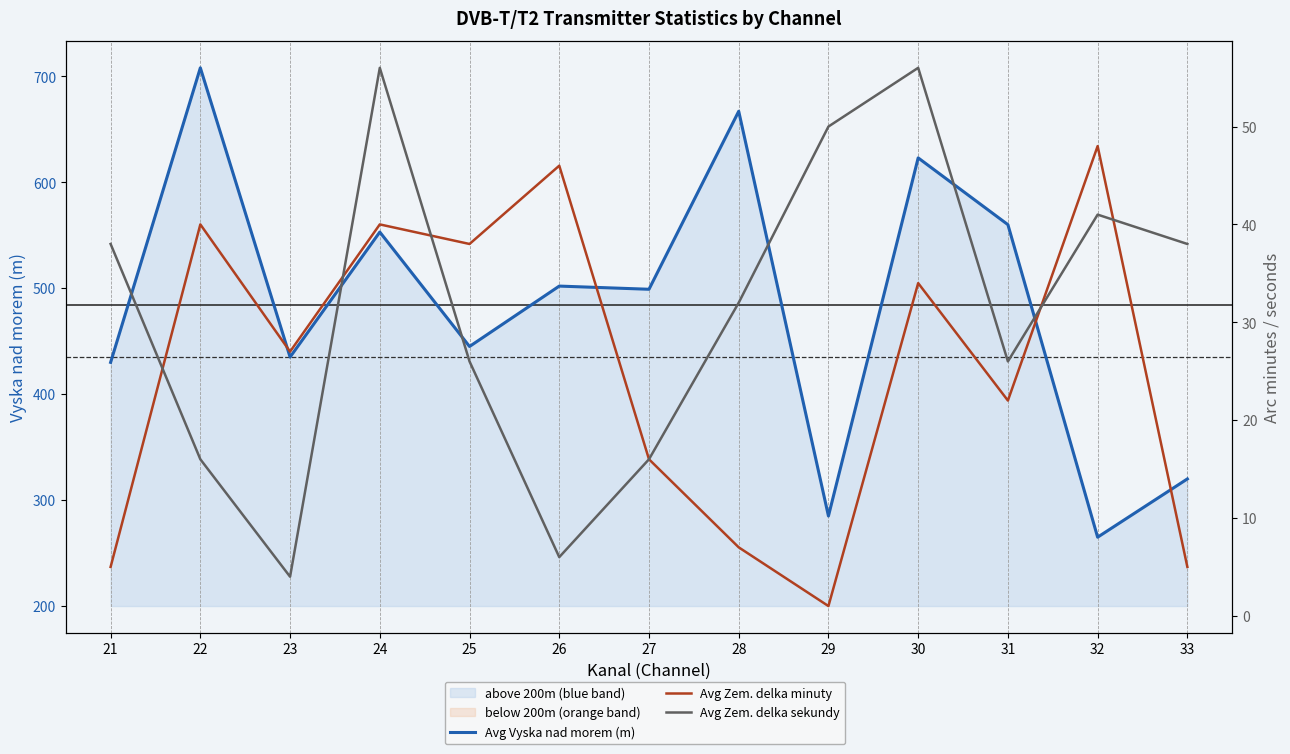

Which category has the highest value in the Avg Zem. delka sekundy series?

24